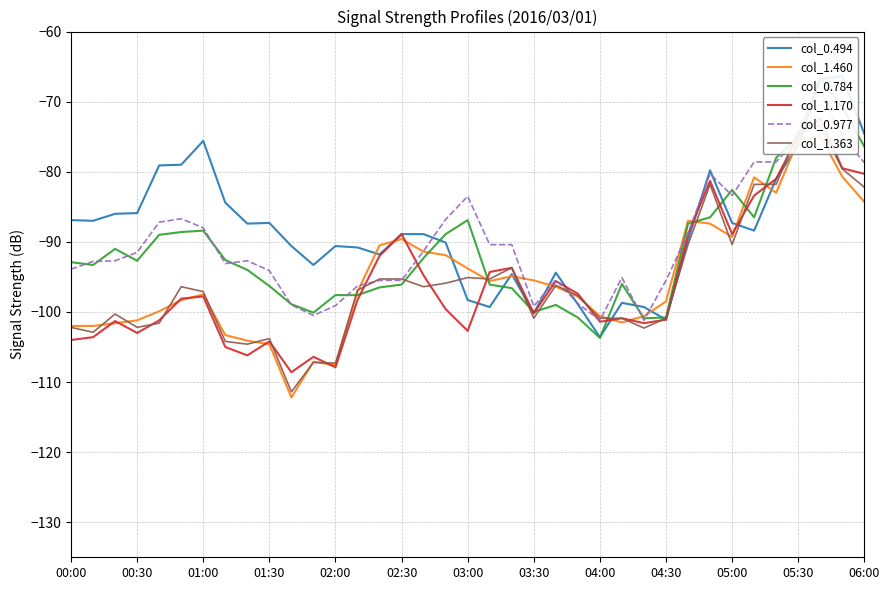

How many series are shown in this chart?

6